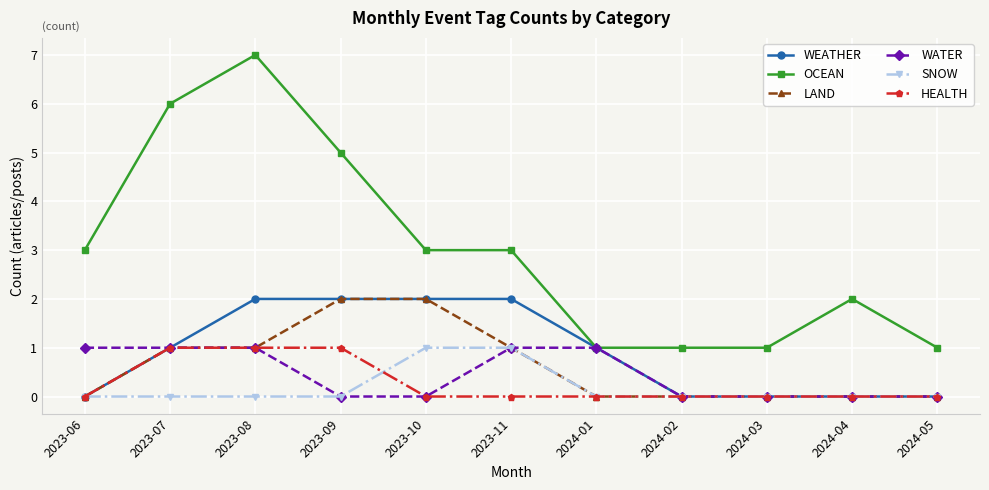

The HEALTH series shows -1 at 2024-02. True or false?

False